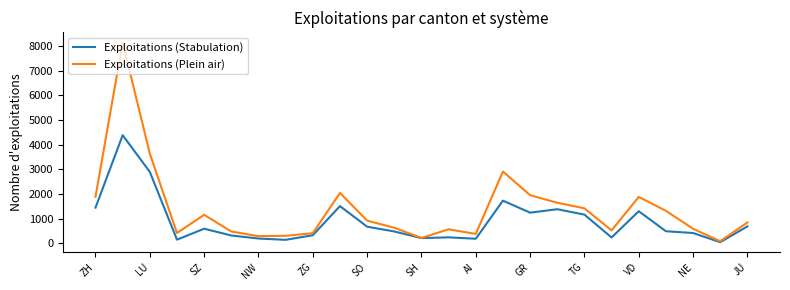

How many values in the Exploitations (Stabulation) series are below 490?

12